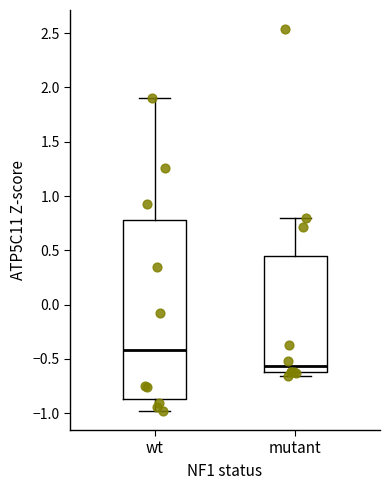

Reading left to right, read every box against the y-axis: the position of its median line, the range the box covers, and the ends of its whiskers. The values are not printed on the chart, so give them approximately, as read against the axis.

wt: median -0.40, box -0.85 to 0.80, whiskers -1.00 to 1.90
mutant: median -0.55, box -0.60 to 0.45, whiskers -0.65 to 0.80